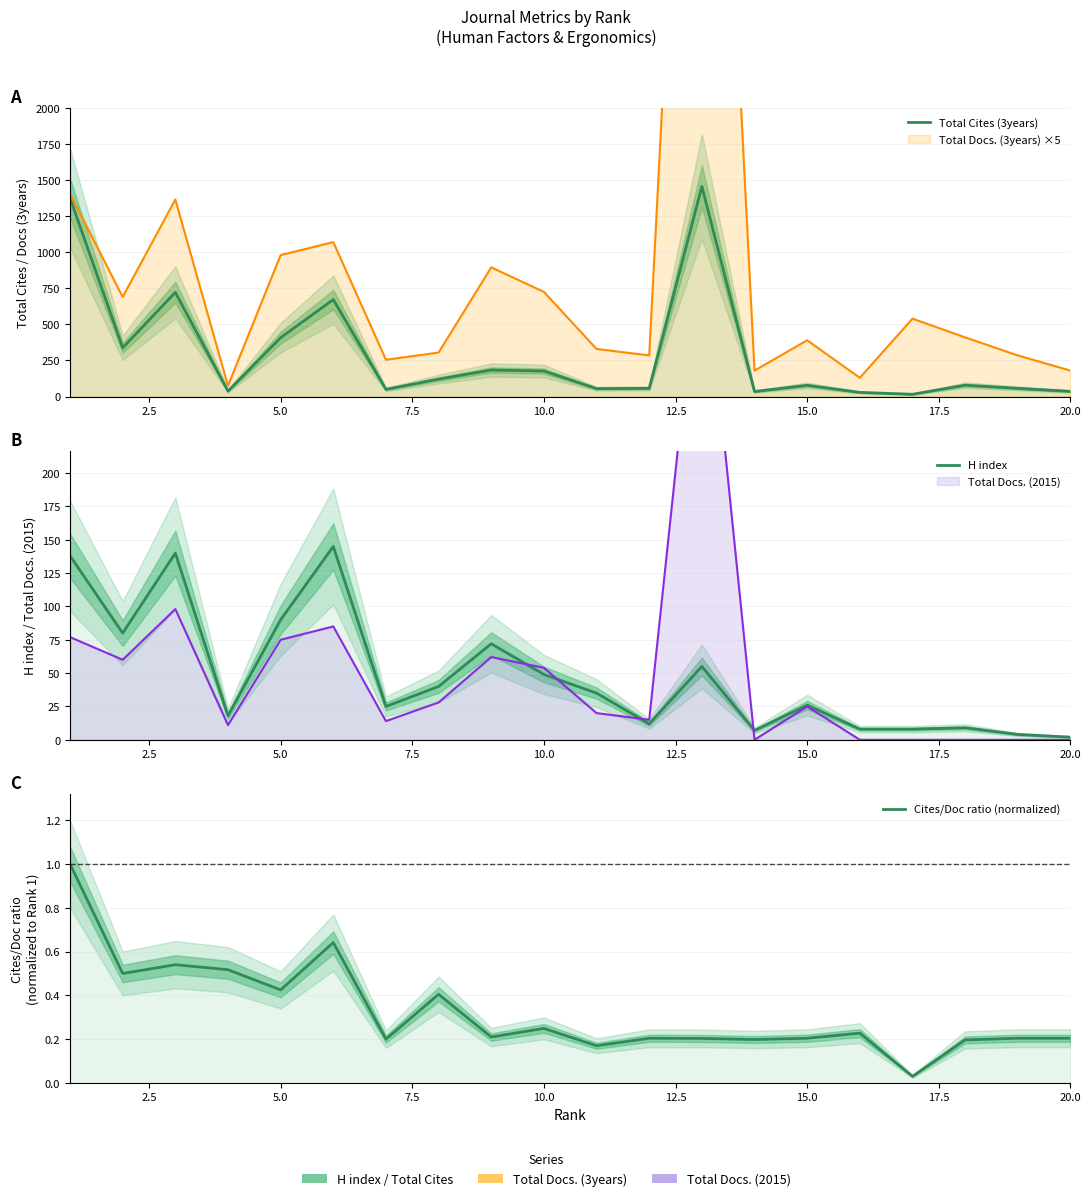

What is the value of the H index point at the 18th from the left?

9.0